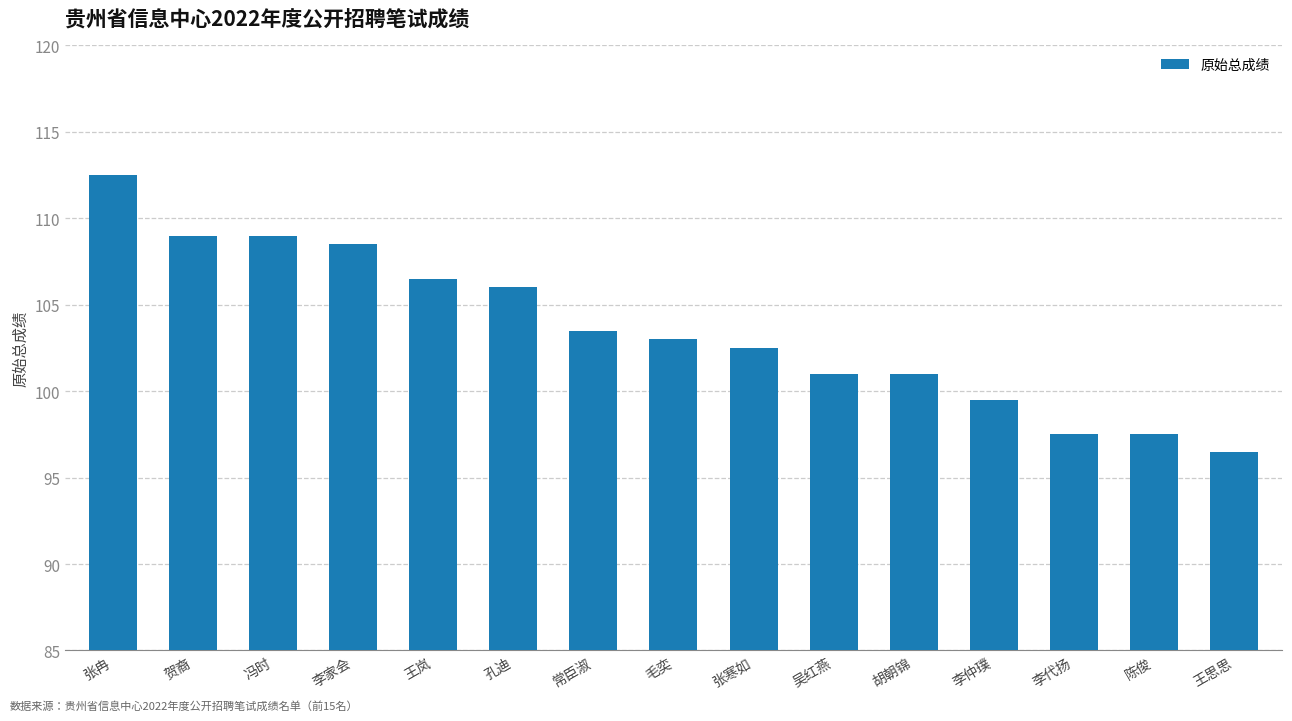

What is the average value?

103.6